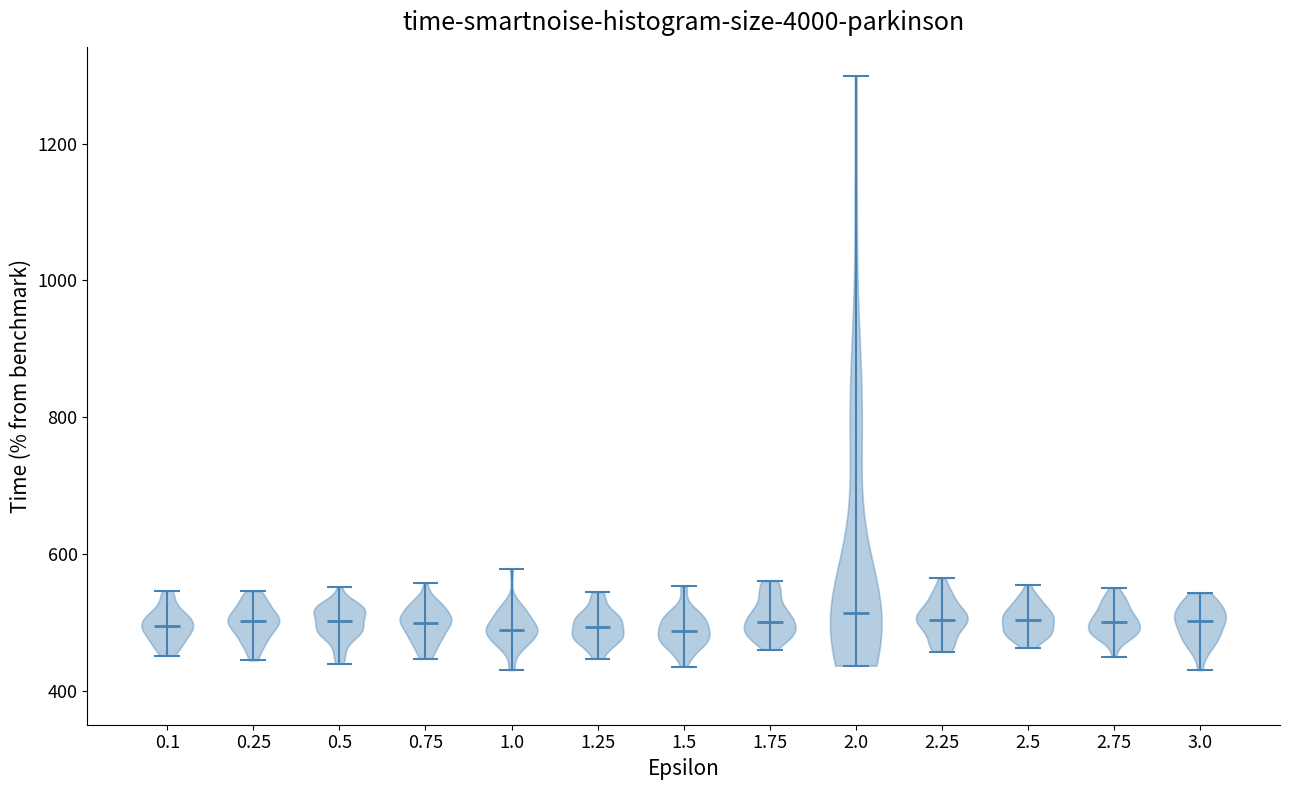

Reading left to right, read every violin against the y-axis: where its median line is, and the lowest and highest points it reaches. The values are not printed on the chart, so give them approximately, as read against the axis.

0.1: median line 500, lowest point 460, highest point 540
0.25: median line 500, lowest point 440, highest point 540
0.5: median line 500, lowest point 440, highest point 560
0.75: median line 500, lowest point 440, highest point 560
1.0: median line 480, lowest point 440, highest point 580
1.25: median line 500, lowest point 440, highest point 540
1.5: median line 480, lowest point 440, highest point 560
1.75: median line 500, lowest point 460, highest point 560
2.0: median line 520, lowest point 440, highest point 1300
2.25: median line 500, lowest point 460, highest point 560
2.5: median line 500, lowest point 460, highest point 560
2.75: median line 500, lowest point 440, highest point 560
3.0: median line 500, lowest point 440, highest point 540